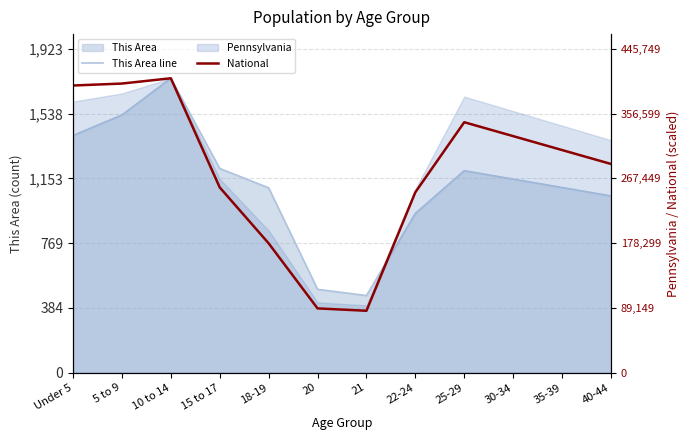

At which label does This Area line reach its peak?

10 to 14